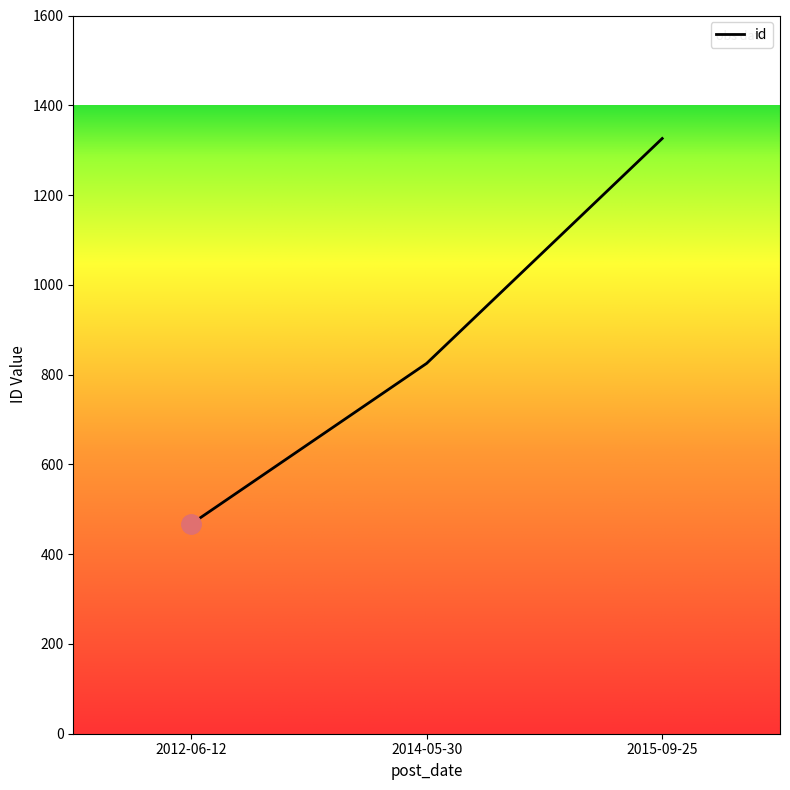

Rank the categories by value from lowest to highest.

2012-06-12, 2014-05-30, 2015-09-25